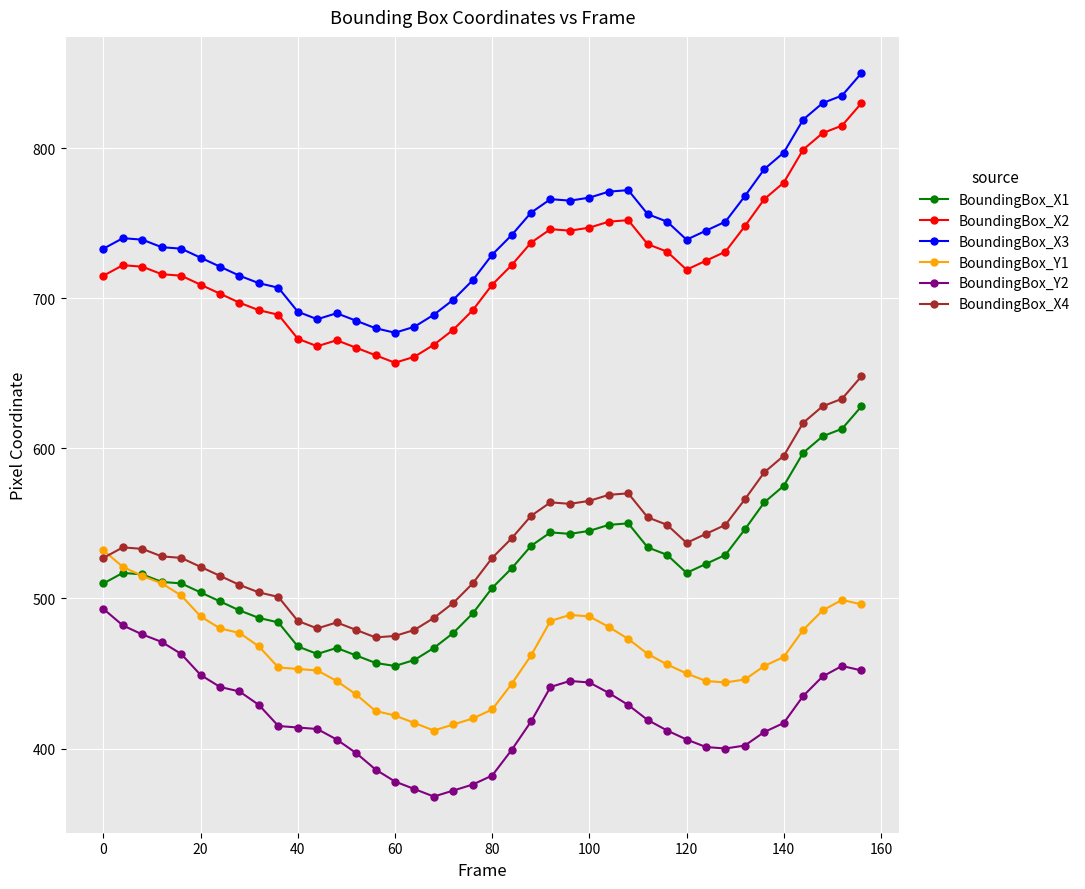

True or false: BoundingBox_Y1 has more than 0 points higher than both neighbors.

True